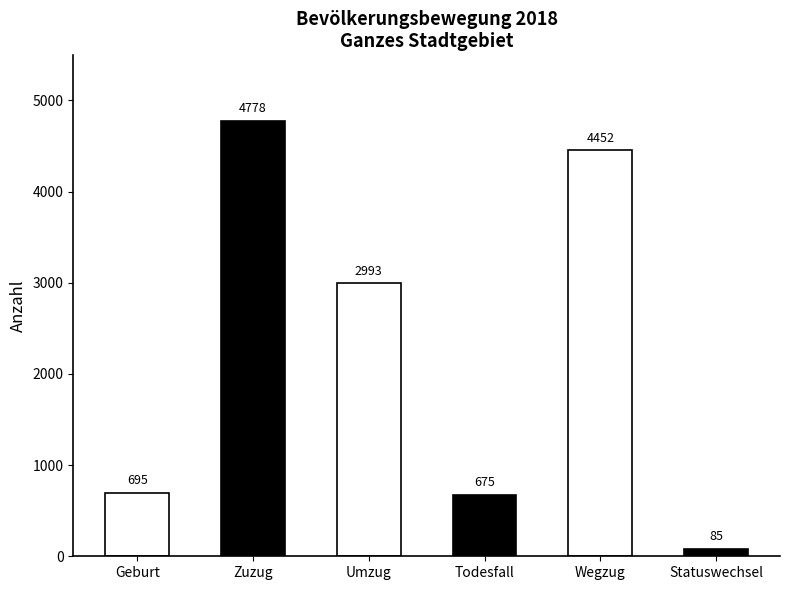

Rank the categories by value from lowest to highest.

Statuswechsel, Todesfall, Geburt, Umzug, Wegzug, Zuzug